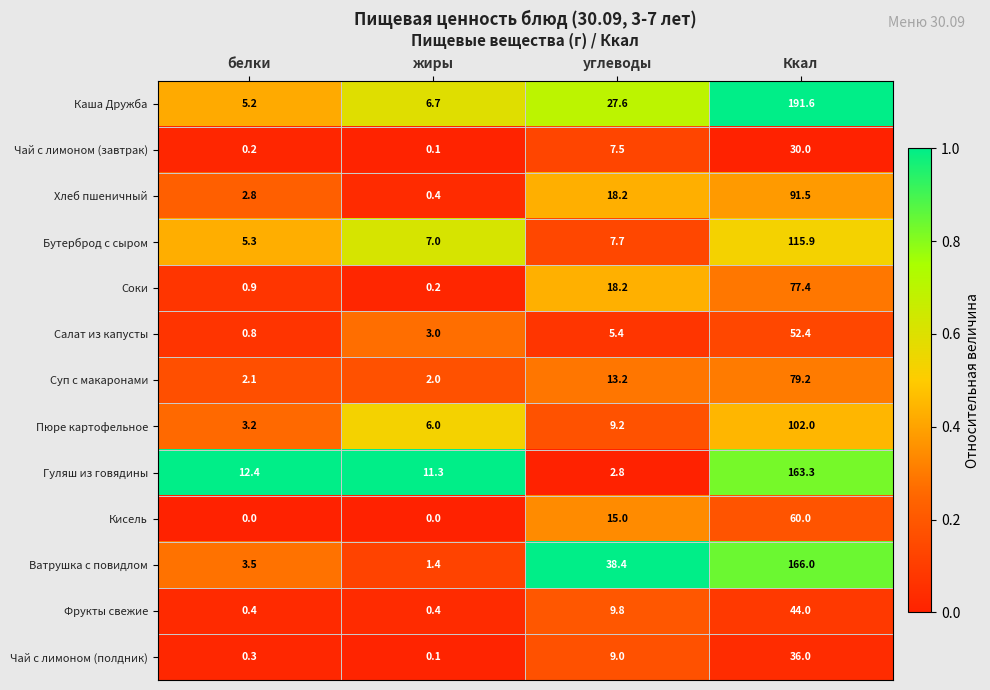

Which series has the largest total across all categories?

Каша Дружба